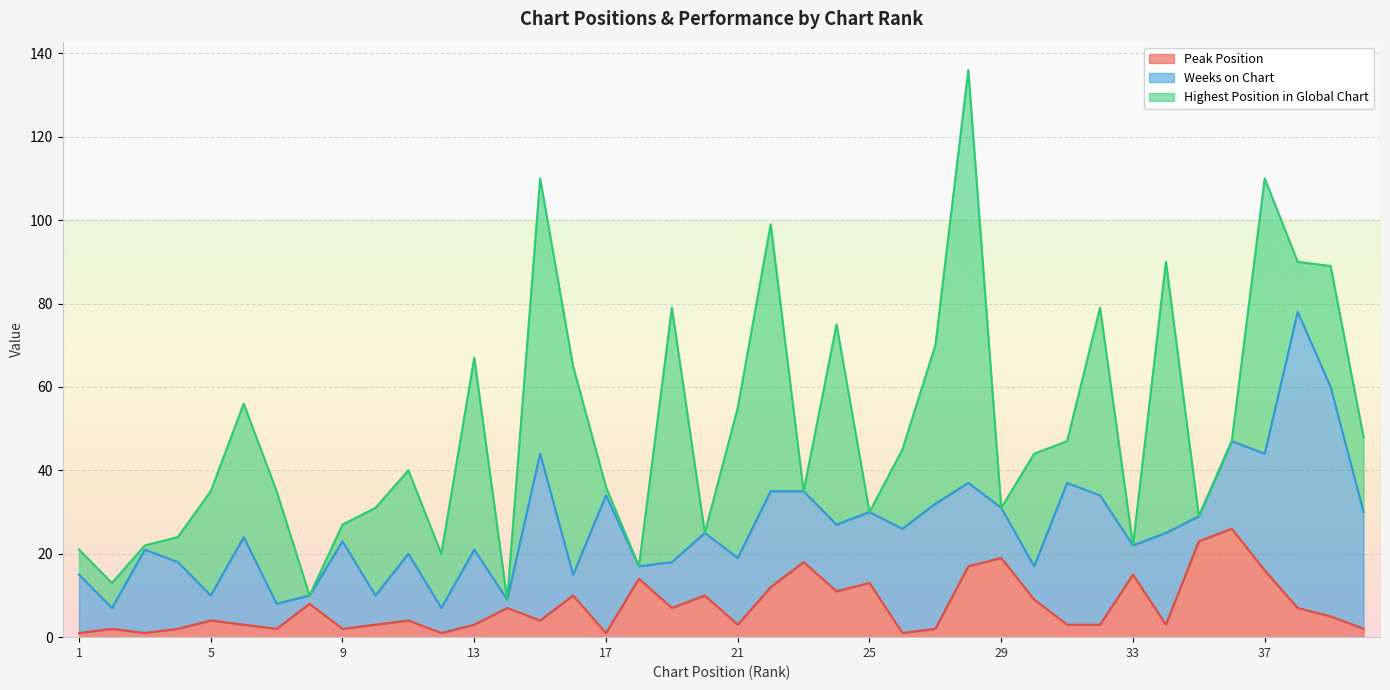

Reading left to right, transcribe all the data shown in this chart.

Peak Position: 1	2	1	2	4	3	2	8	2	3	4	1	3	7	4	10	1	14	7	10	3	12	18	11	13	1	2	17	19	9	3	3	15	3	23	26	16	7	5	2
Weeks on Chart: 14	5	20	16	6	21	6	2	21	7	16	6	18	2	40	5	33	3	11	15	16	23	17	16	17	25	30	20	12	8	34	31	7	22	6	21	28	71	55	28
Highest Position in Global Chart: 6	6	1	6	25	32	27	0	4	21	20	13	46	0	66	50	2	0	61	0	36	64	0	48	0	19	38	99	0	27	10	45	0	65	0	0	66	12	29	18